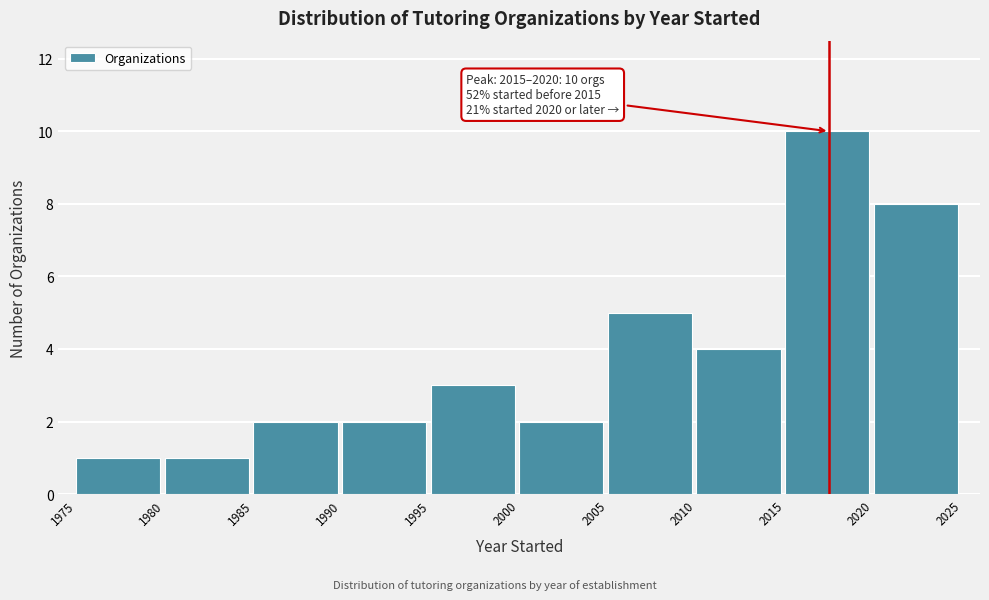

Over which range of the x-axis is the bar tallest?

2015 to 2020